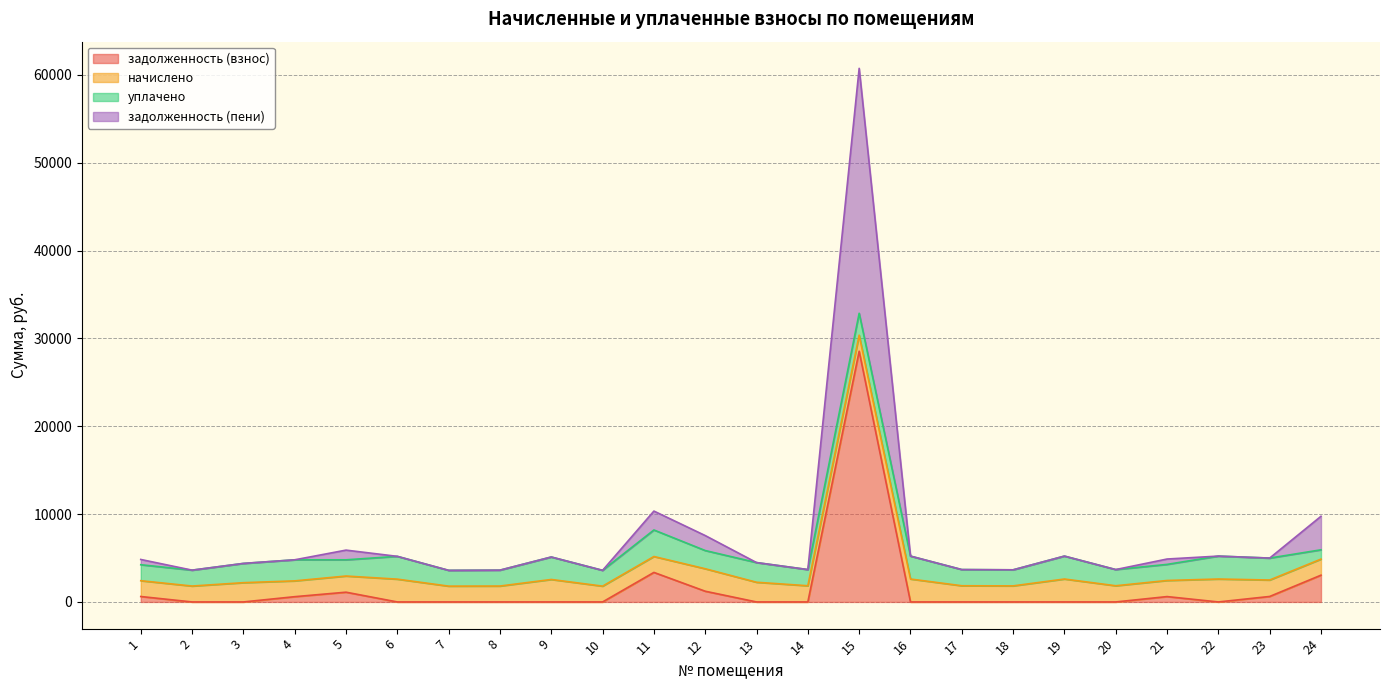

The задолженность (взнос) series shows 38647.7 at 15. True or false?

False